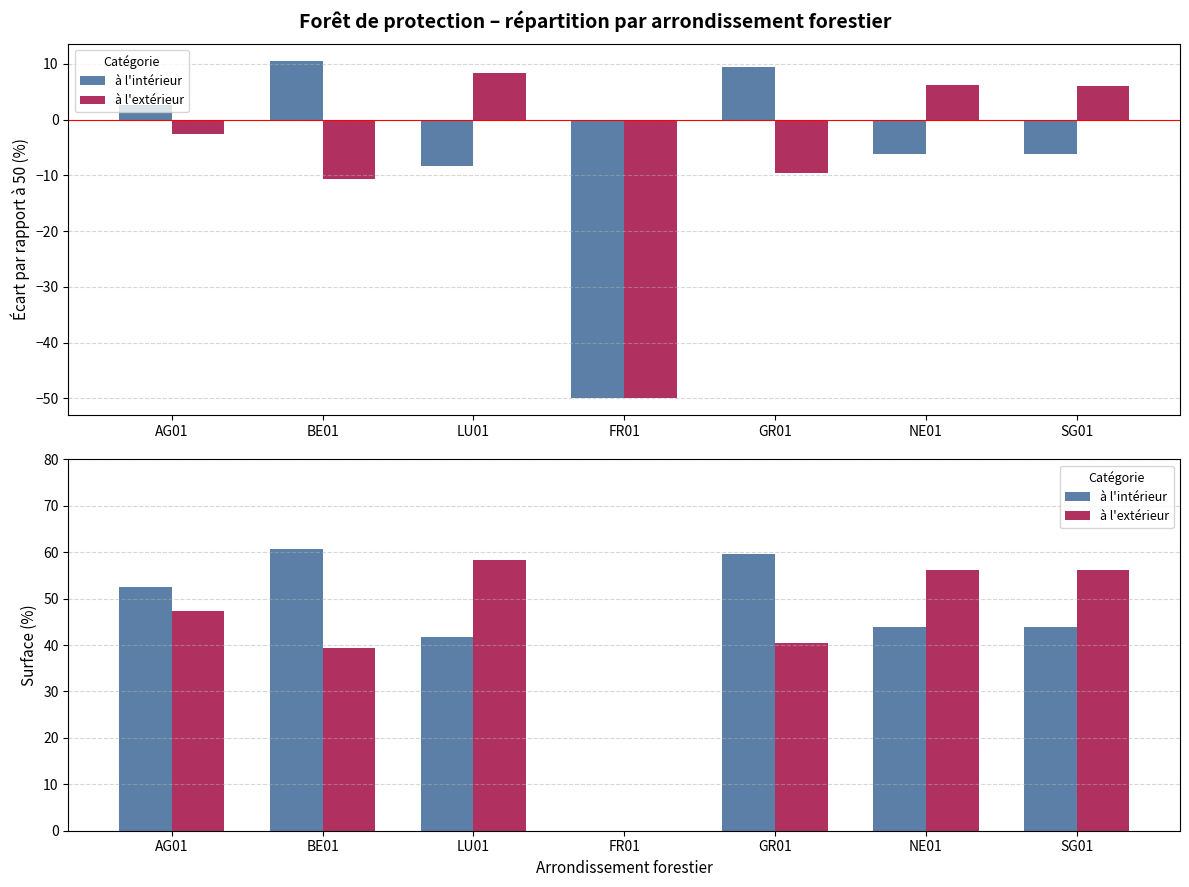

The à l'intérieur series shows 43.8 at NE01. True or false?

True